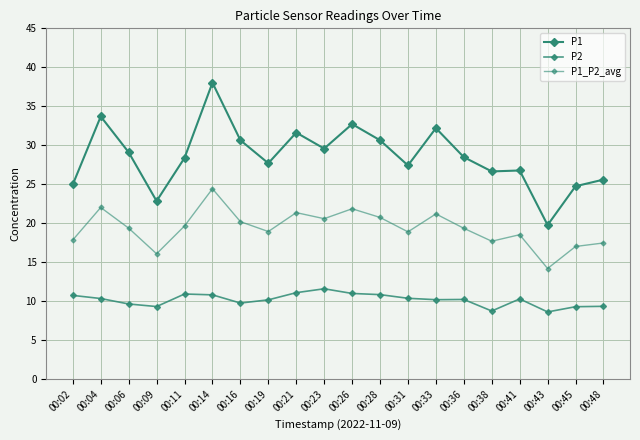

Where does the P1_P2_avg series first go above 19?

00:04